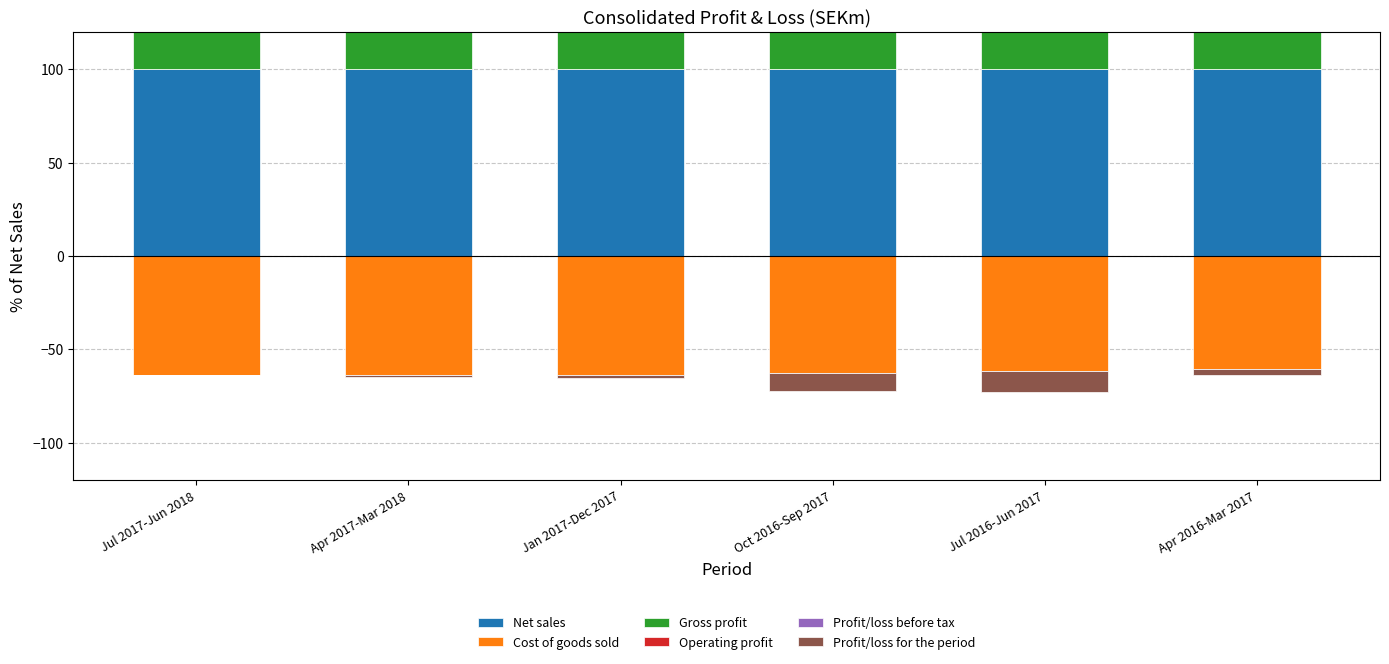

What is the spread (max minus min) of values at Oct 2016-Sep 2017?

100.0